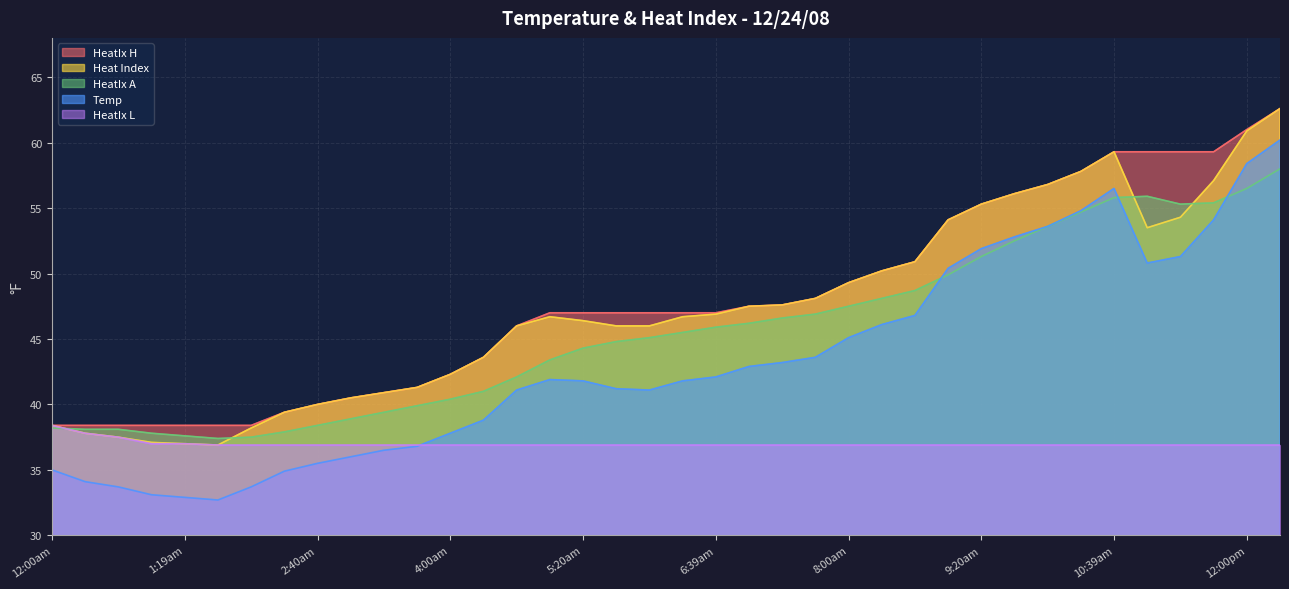

In HeatIx A, how many points are higher than both neighbors (excluding endpoints)?

1